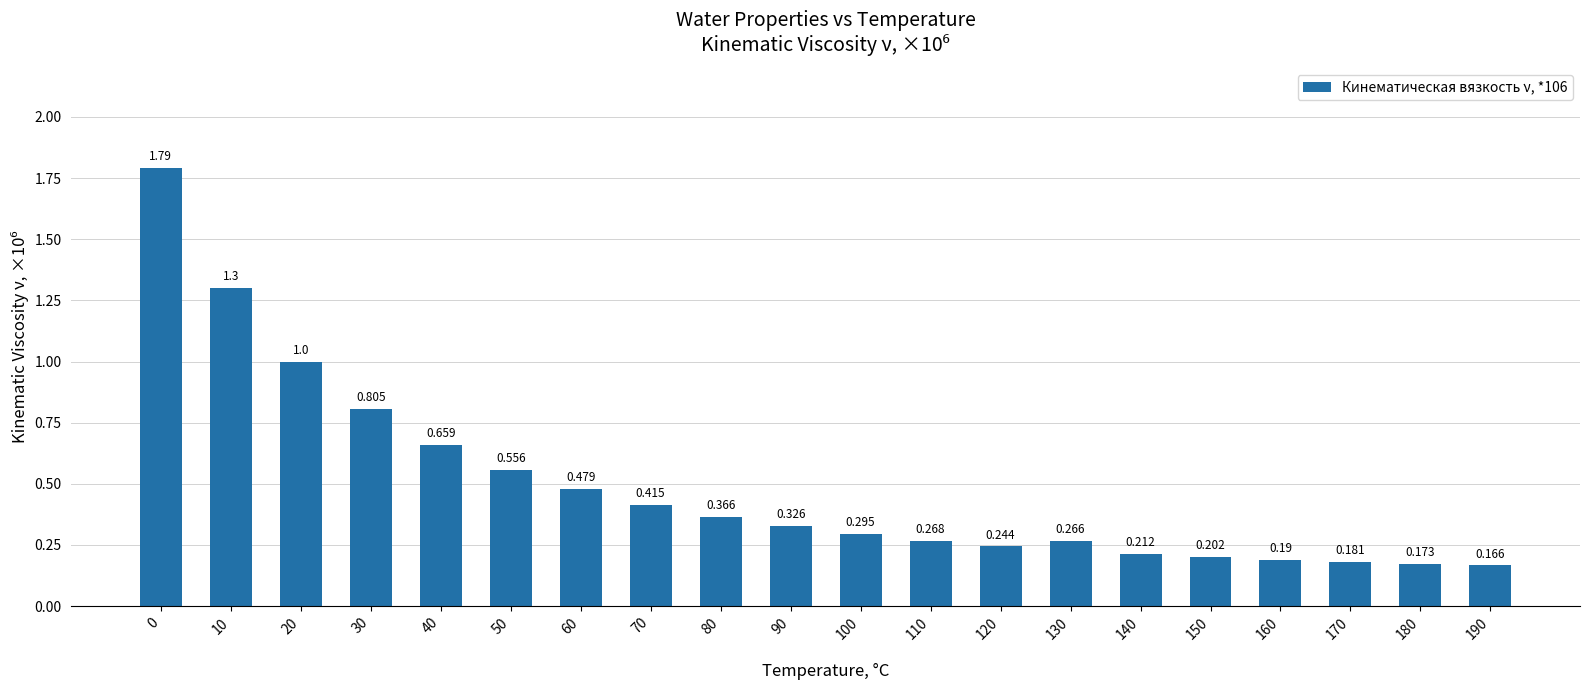

The value at 30 is 1.1. True or false?

False